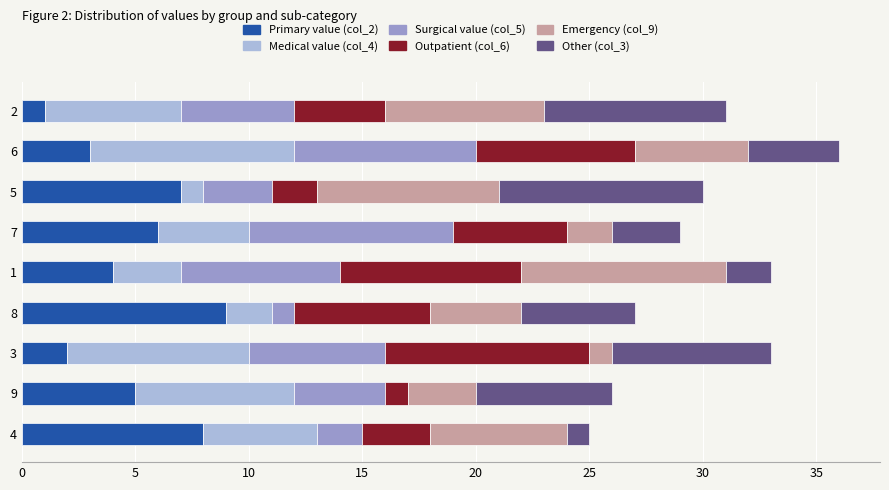

Count the number of categories in the chart.

9